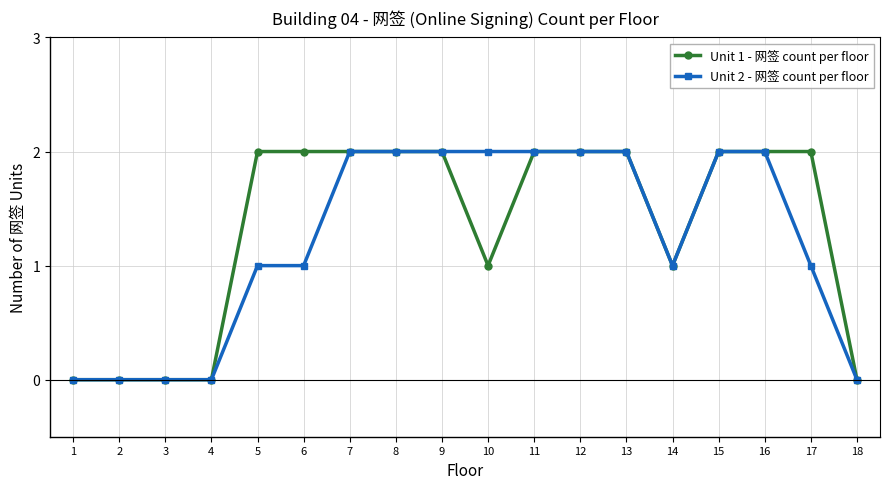

True or false: Unit 2 - 网签 count per floor has a value of 0 at 4.

True